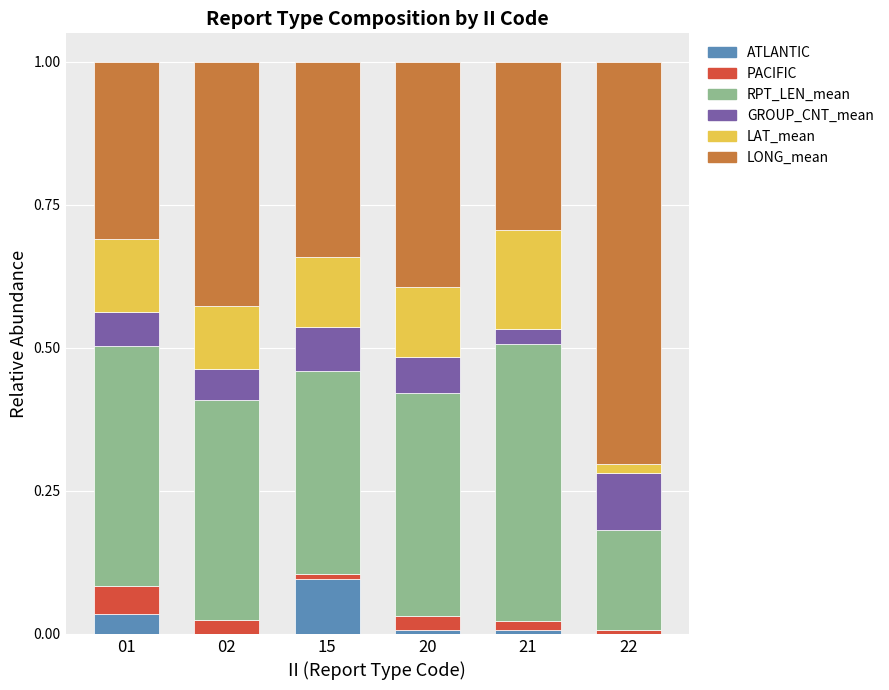

What is the total value across all series at 02?

1.0